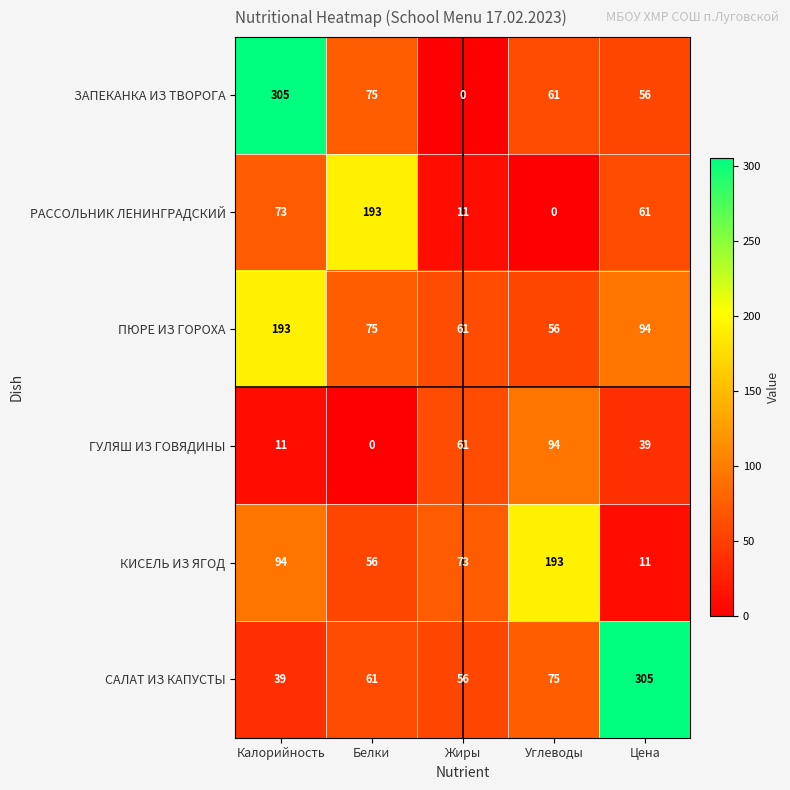

Which series changed the most between Белки and Углеводы?

РАССОЛЬНИК ЛЕНИНГРАДСКИЙ